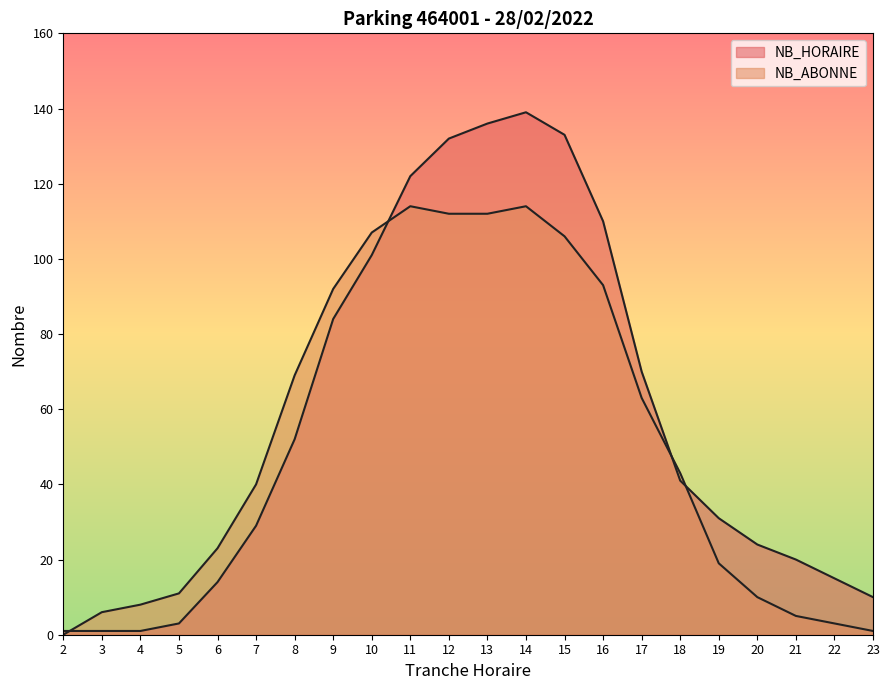

Where is the first local maximum for NB_HORAIRE?

14